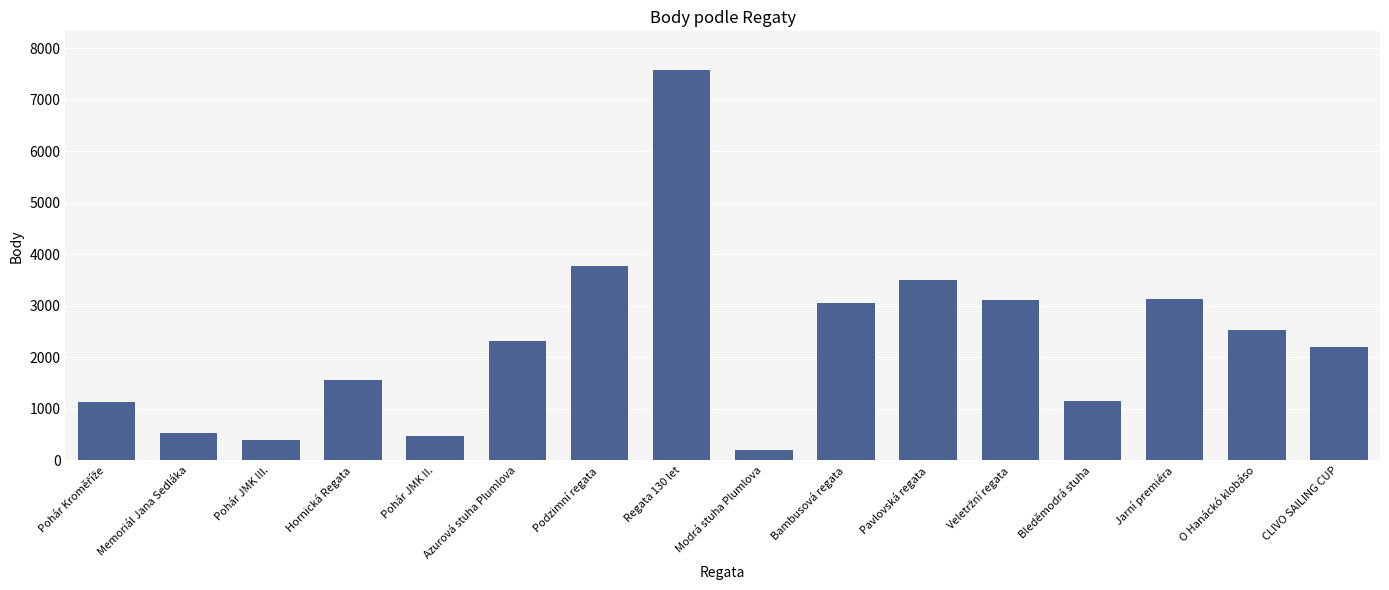

What is the sum of all values?

36639